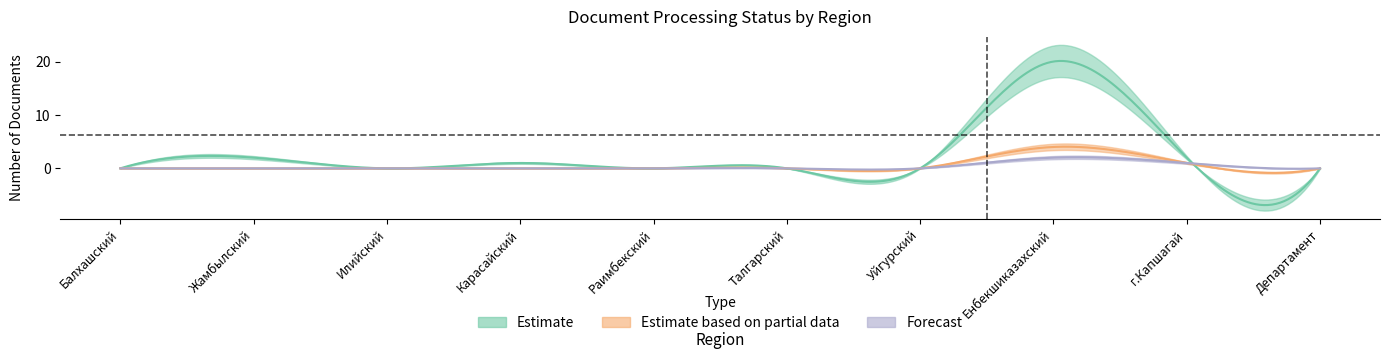

What is the label of the 10th point from the left?

Департамент